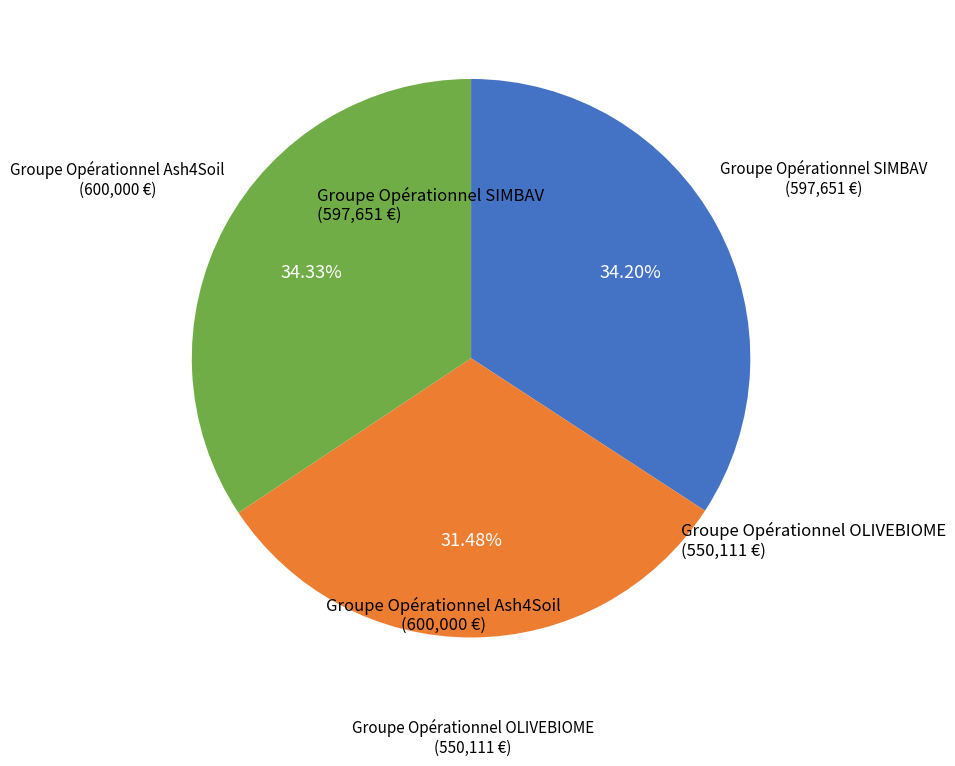

To the nearest percent, what is the difference between the largest and smallest slice percentages?

3%